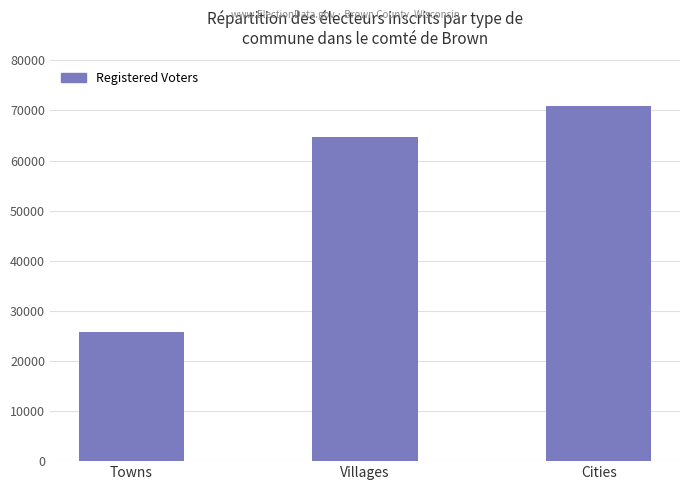

How many values are below 64694?

1